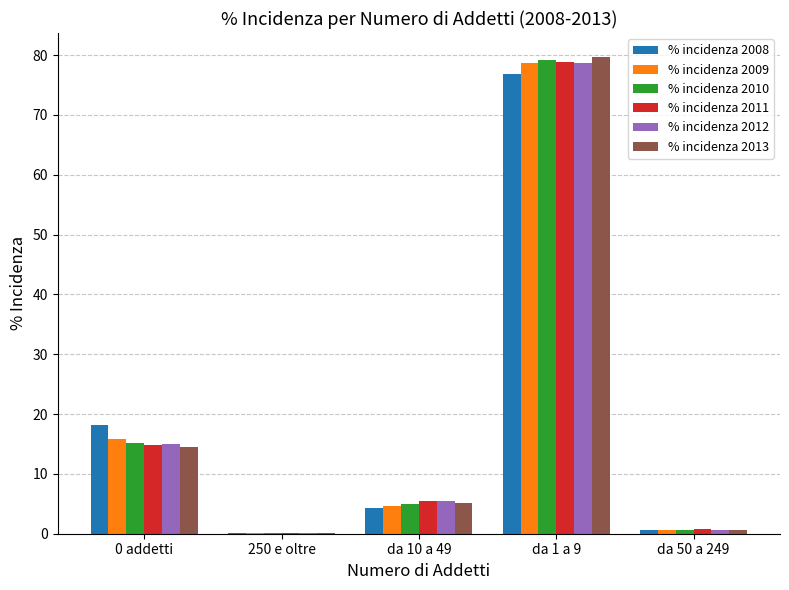

Which series has the widest spread of values?

% incidenza 2013